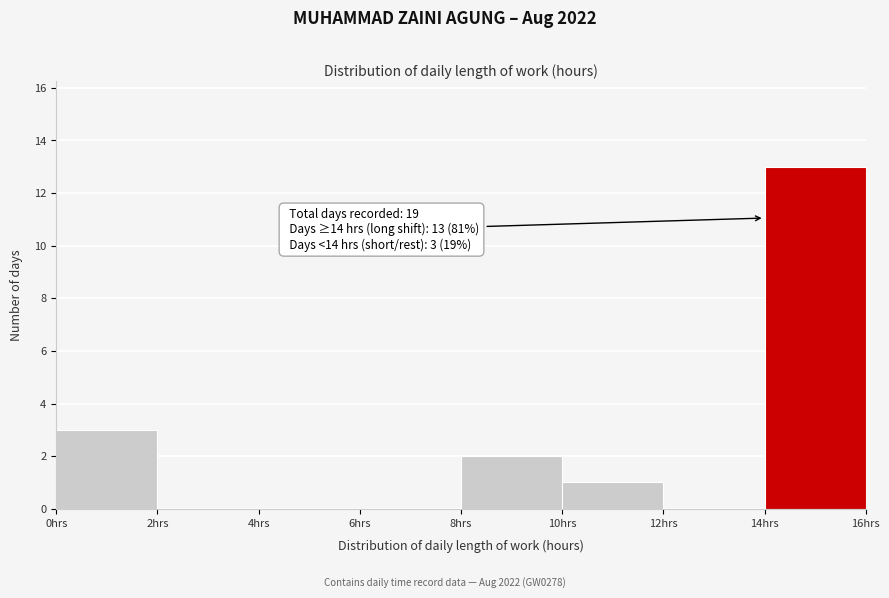

Which range on the x-axis has the tallest bar?

14 to 16